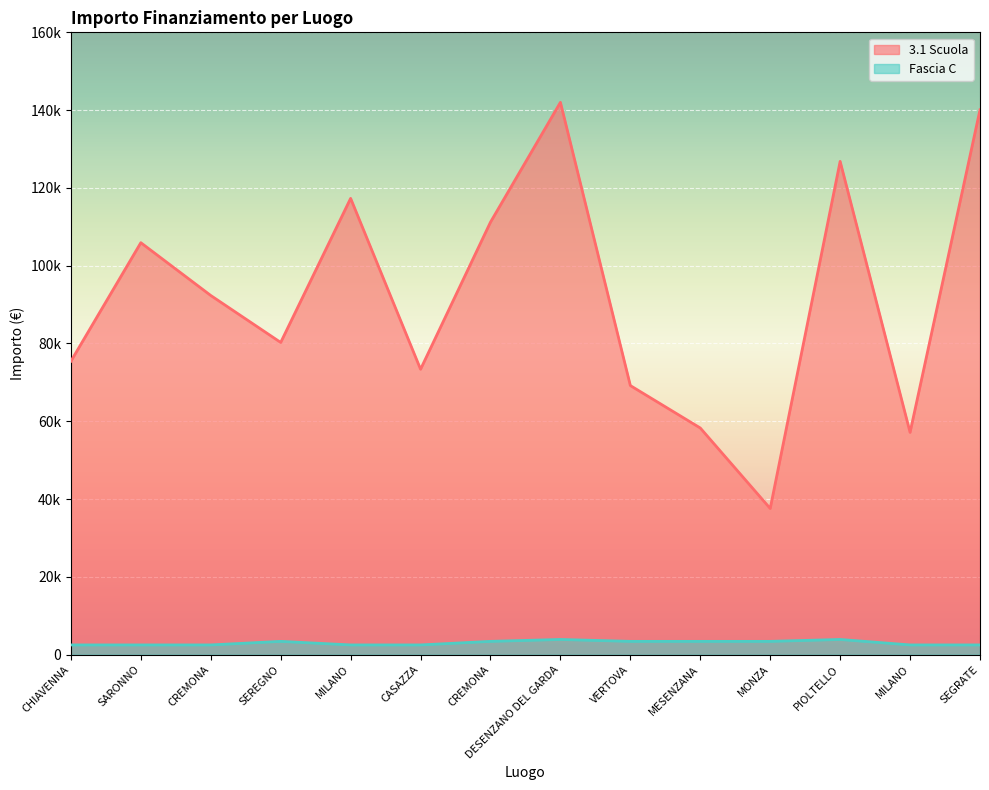

What are all the series names shown in the legend?

3.1 Scuola, Fascia C